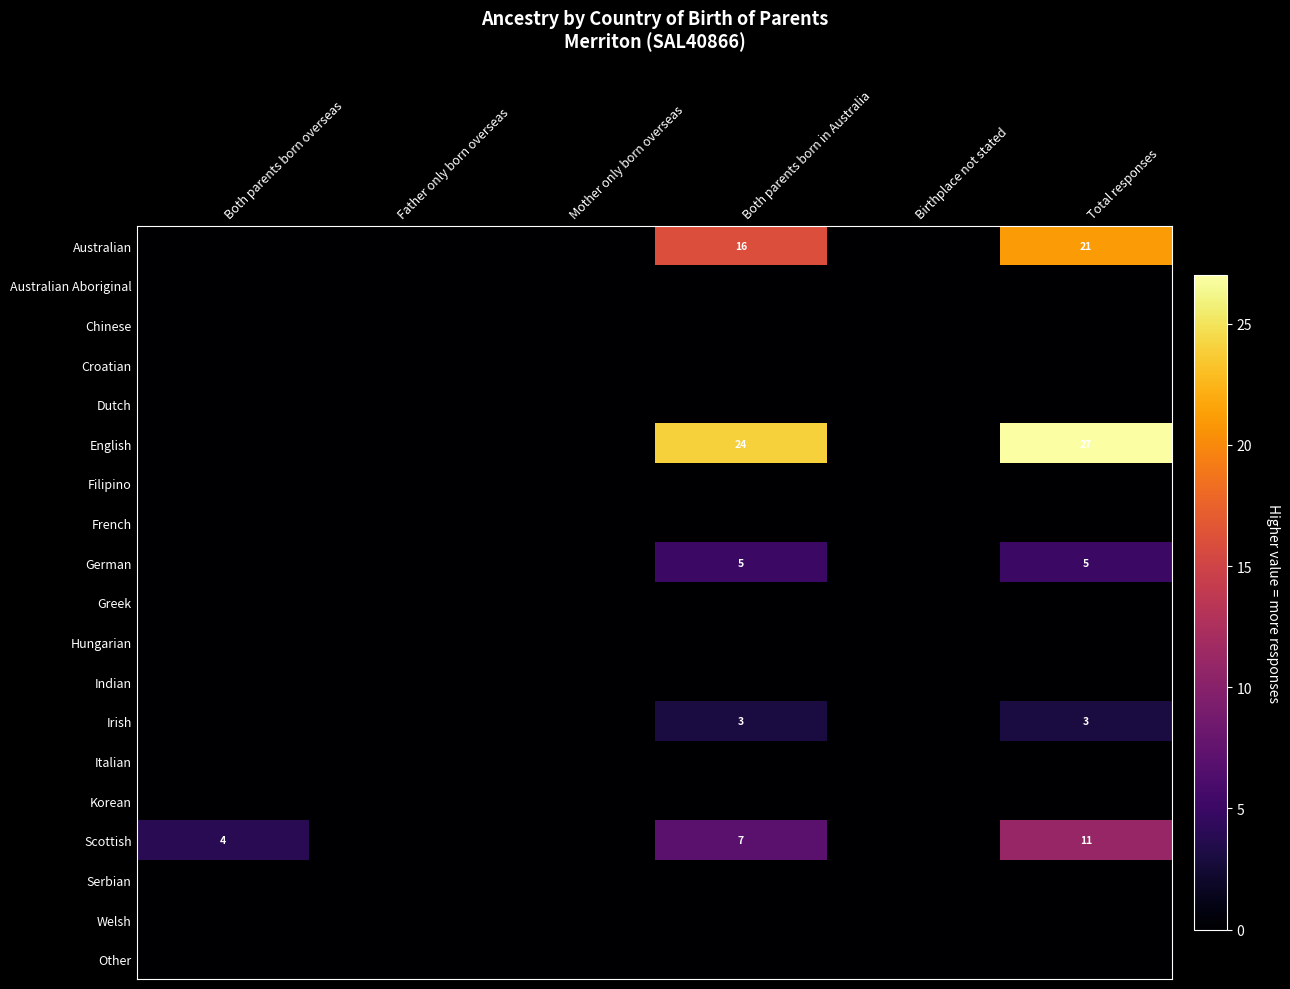

The Irish series shows 3 at Both parents born in Australia. True or false?

True